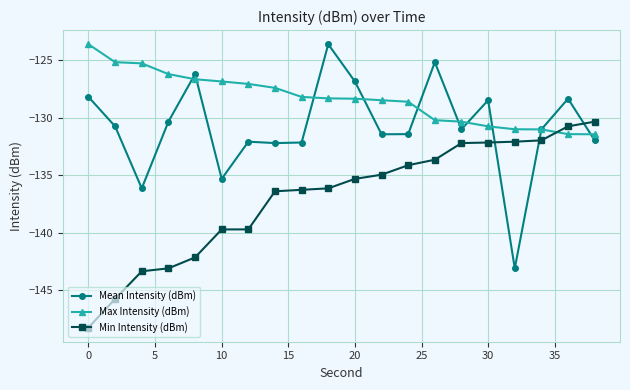

Rank the series by their average value, from highest to lowest.

Max Intensity (dBm), Mean Intensity (dBm), Min Intensity (dBm)